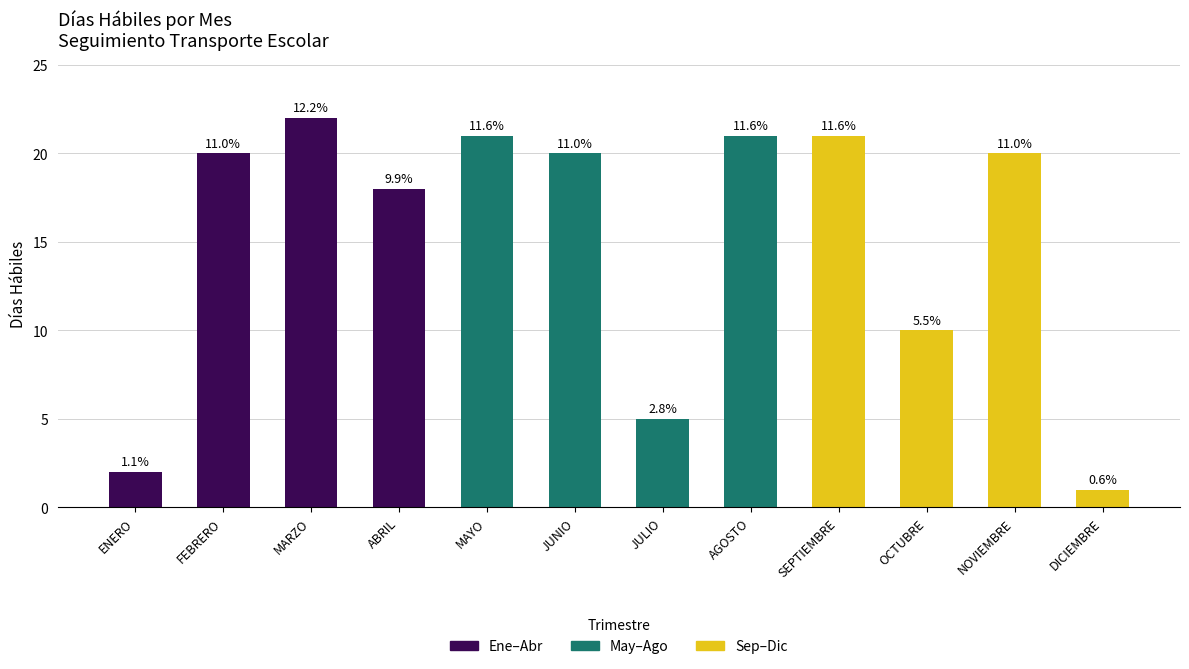

At which label is the value closest to 11?

OCTUBRE